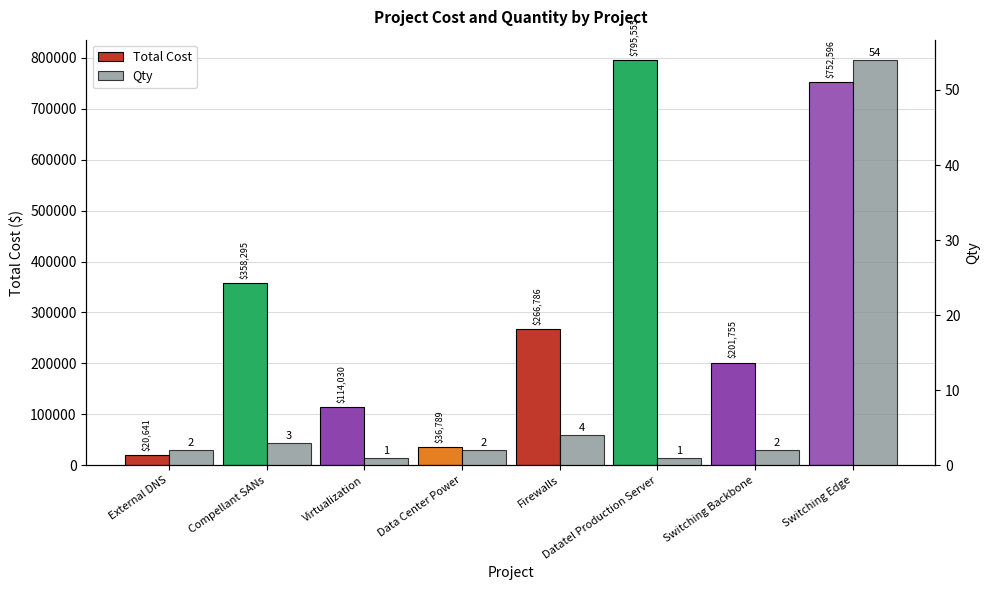

How many groups of bars are there?

8